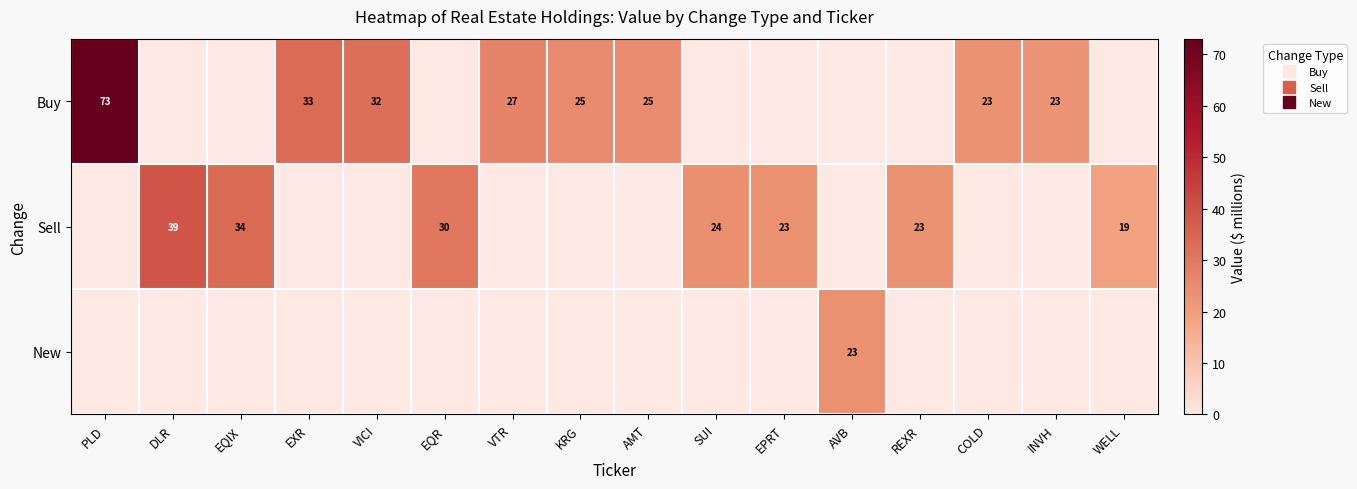

How many categories are shown in the chart?

16